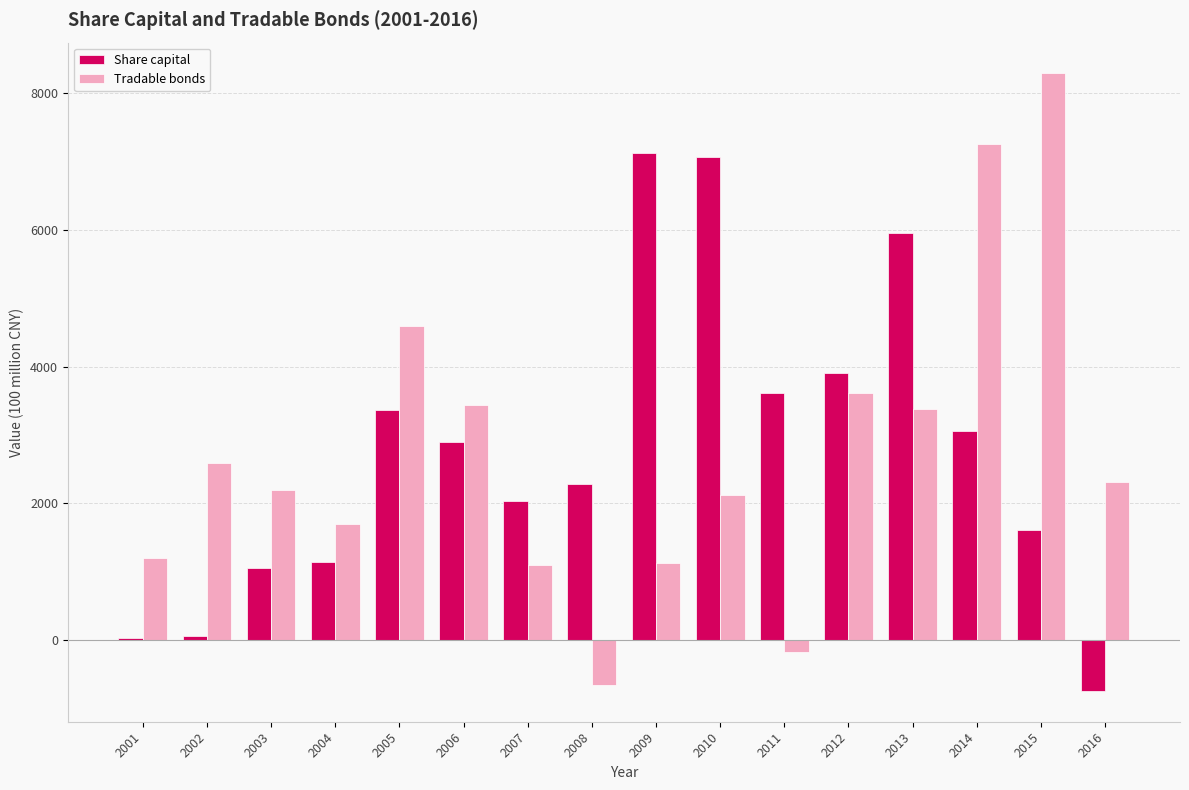

Which series has the widest spread of values?

Tradable bonds